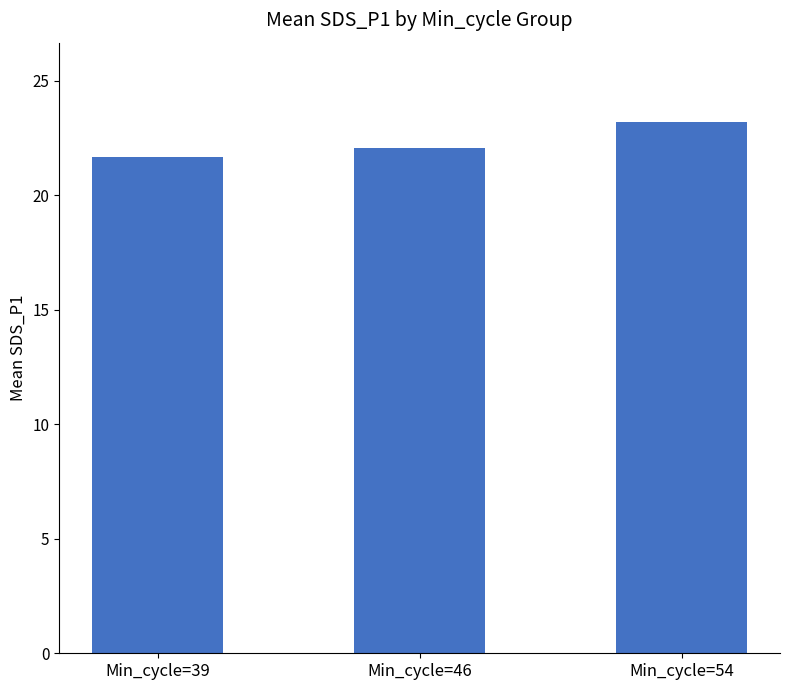

What is the greatest value displayed?

23.2